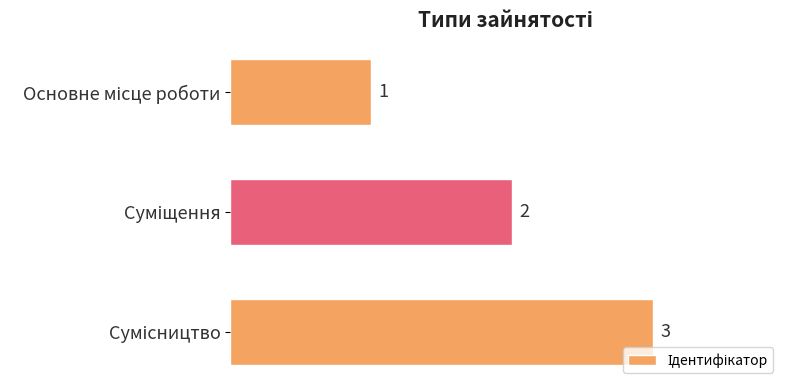

Count the values in the range 1 to 3.

3